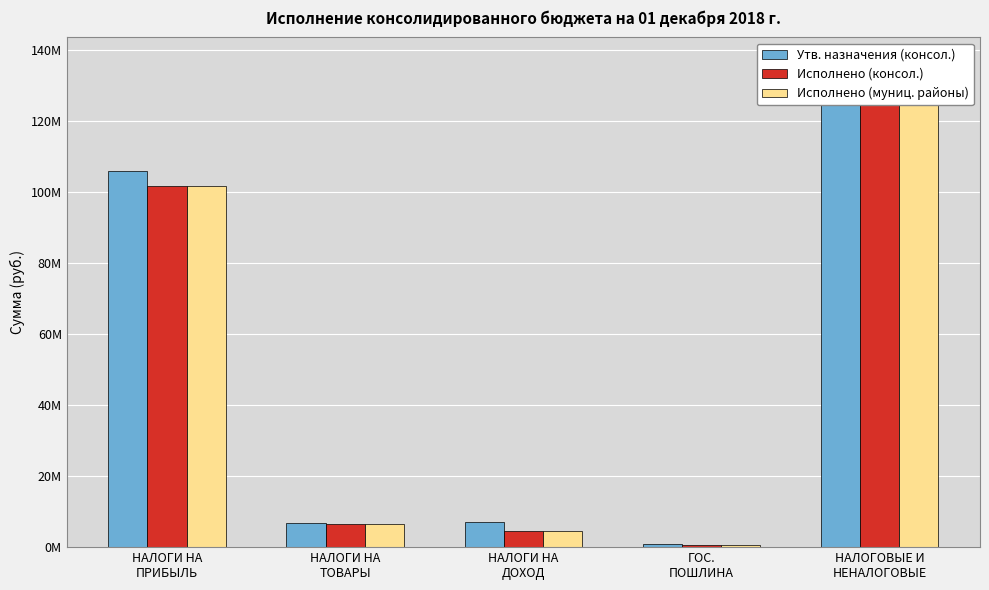

What is the minimum value shown in the chart?

697468.6